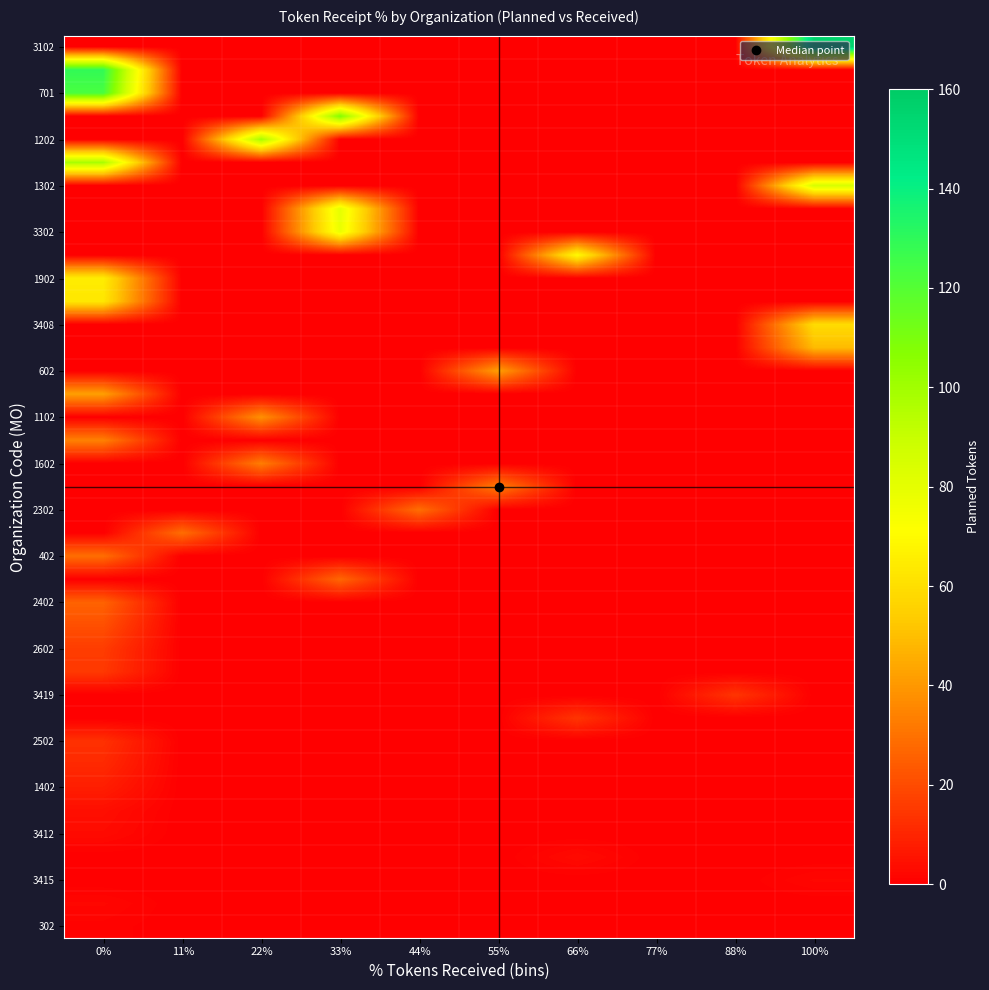

Between 66% and 33%, which is larger?

66%